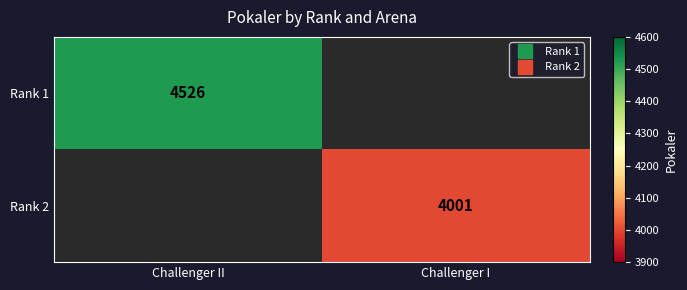

The value of Rank 2 at Challenger I is 5788.1. True or false?

False